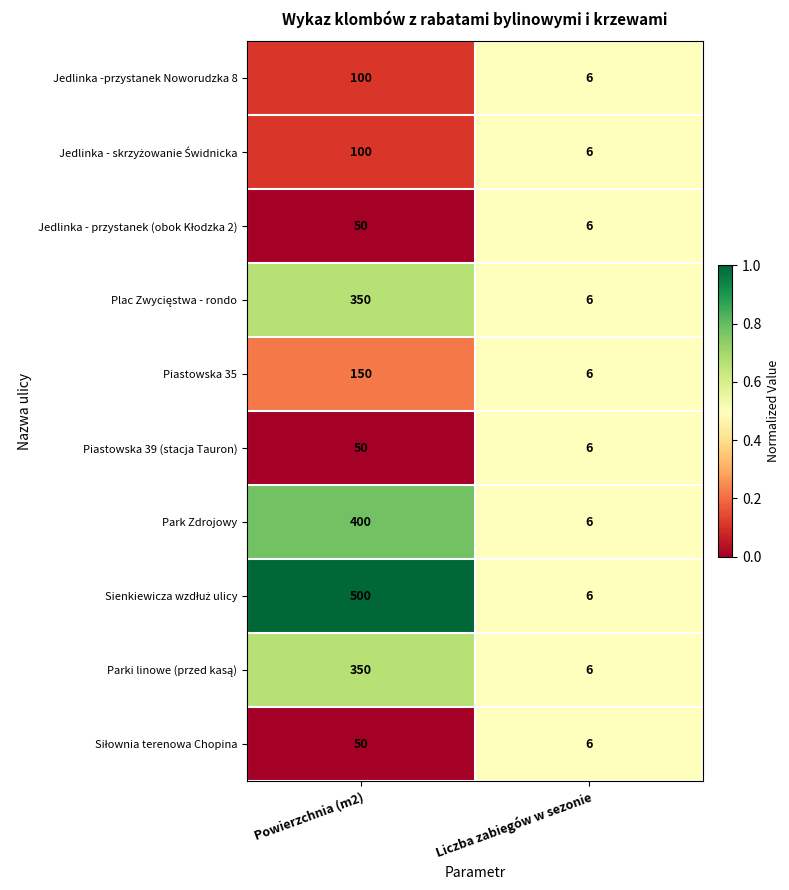

What is the sum of the Piastowska 39 (stacja Tauron) values at Powierzchnia (m2) and Liczba zabiegów w sezonie?

56